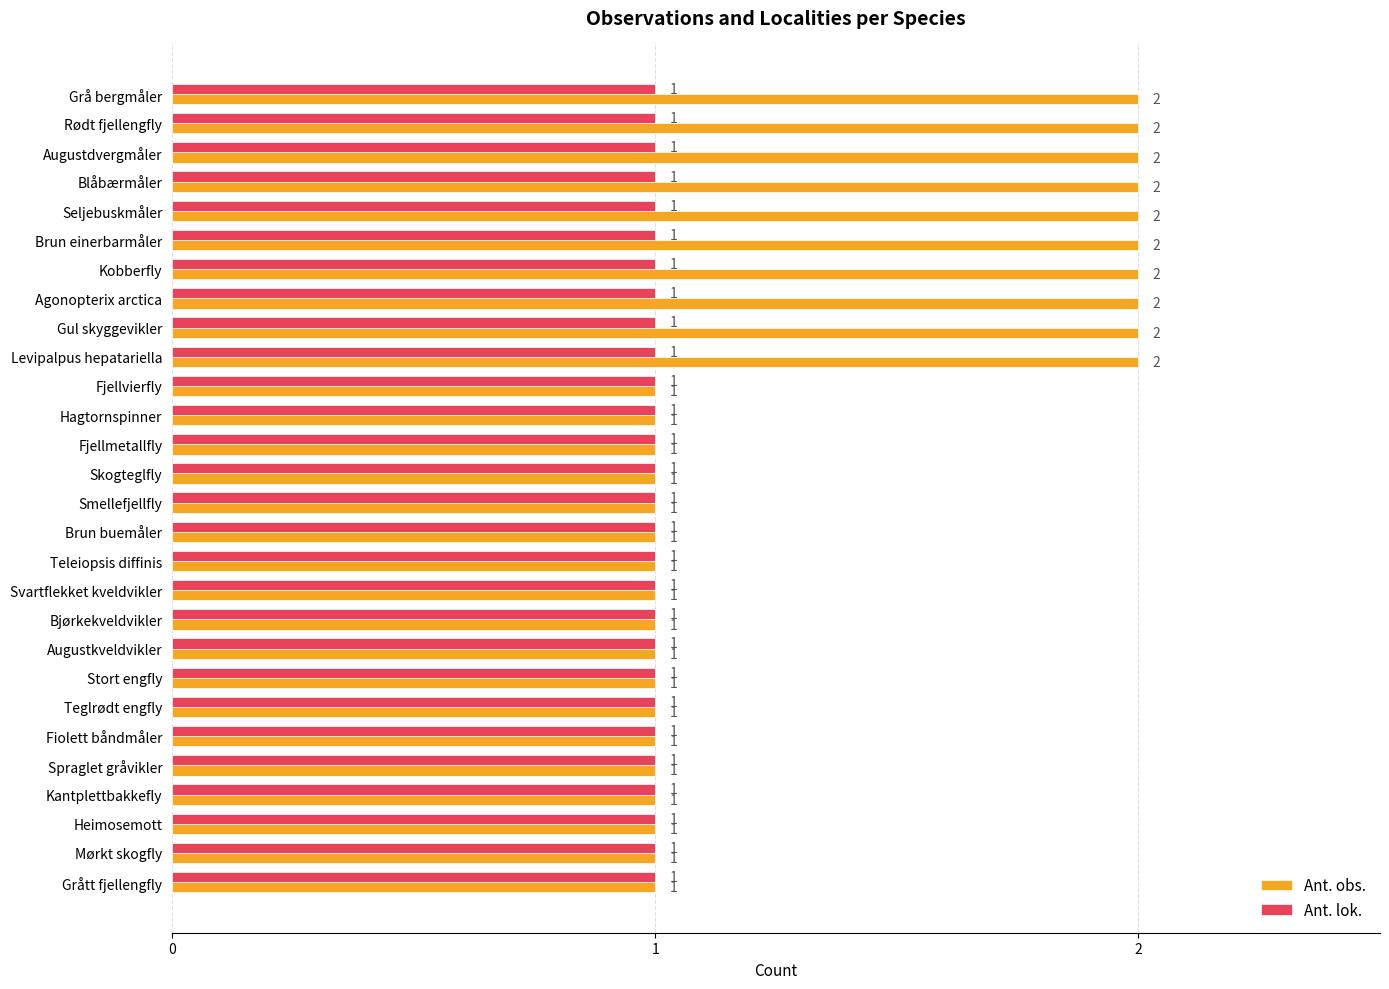

How many series are shown in this chart?

2